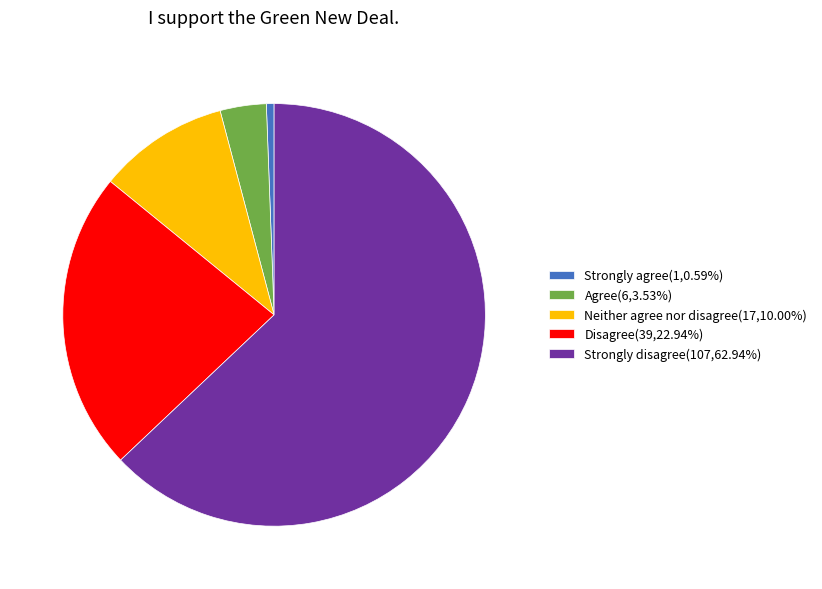

What is the ratio of the value at Disagree(39,22.94%) to the value at Strongly disagree(107,62.94%)?

0.4